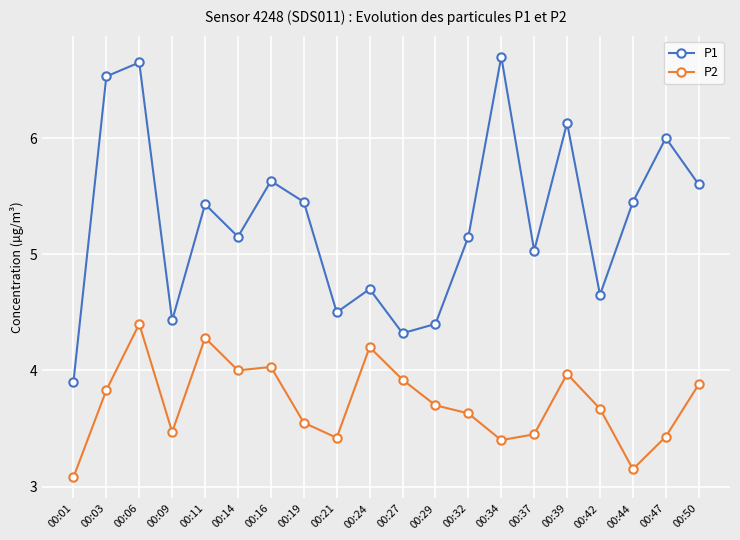

At which category does P2 reach its first local peak?

00:06